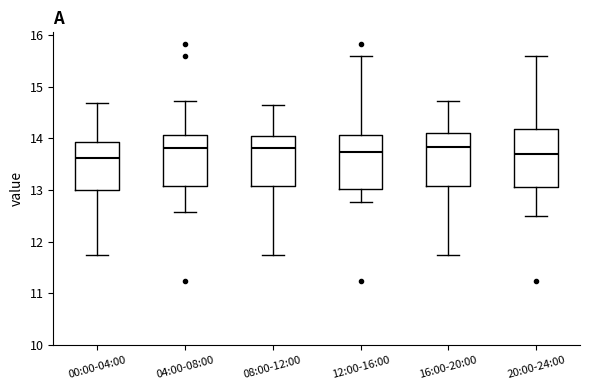

Reading left to right, transcribe this box plot: for each box, give where its median line is, the range the box spans, and where its two whiskers end, as read against the y-axis. The values are not printed on the chart, so give them approximately, as read against the axis.

00:00-04:00: median 13.6, box 13.0 to 13.9, whiskers 11.8 to 14.7
04:00-08:00: median 13.8, box 13.1 to 14.1, whiskers 12.6 to 14.7
08:00-12:00: median 13.8, box 13.1 to 14.0, whiskers 11.8 to 14.7
12:00-16:00: median 13.7, box 13.0 to 14.1, whiskers 12.8 to 15.6
16:00-20:00: median 13.8, box 13.1 to 14.1, whiskers 11.8 to 14.7
20:00-24:00: median 13.7, box 13.1 to 14.2, whiskers 12.5 to 15.6